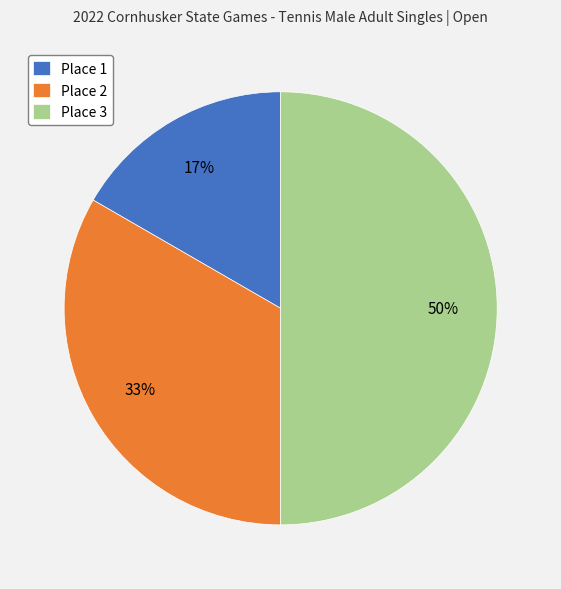

Between Place 1 and Place 2, which is larger?

Place 2